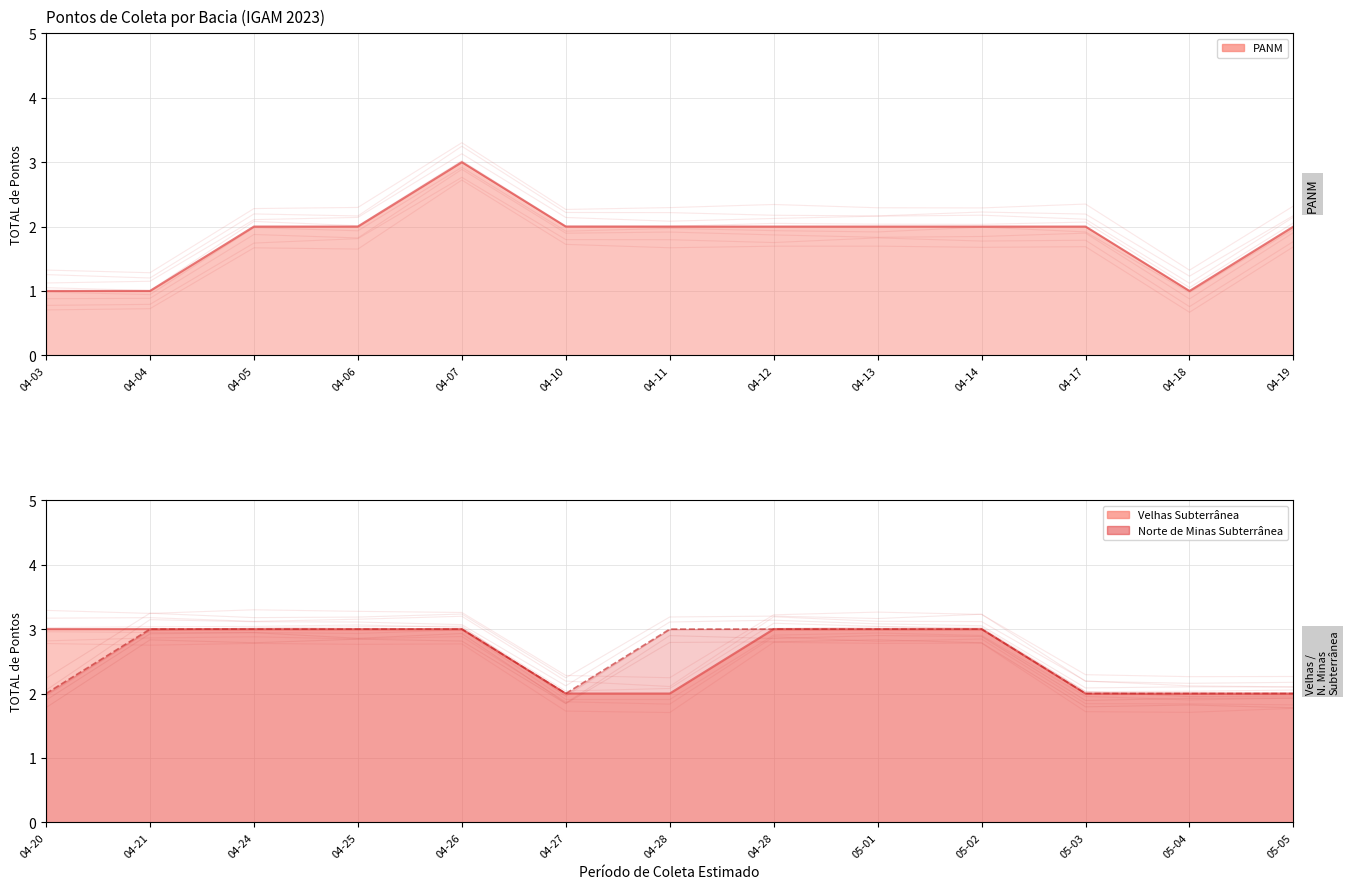

The value of PANM at 04-03 is 1.9. True or false?

False